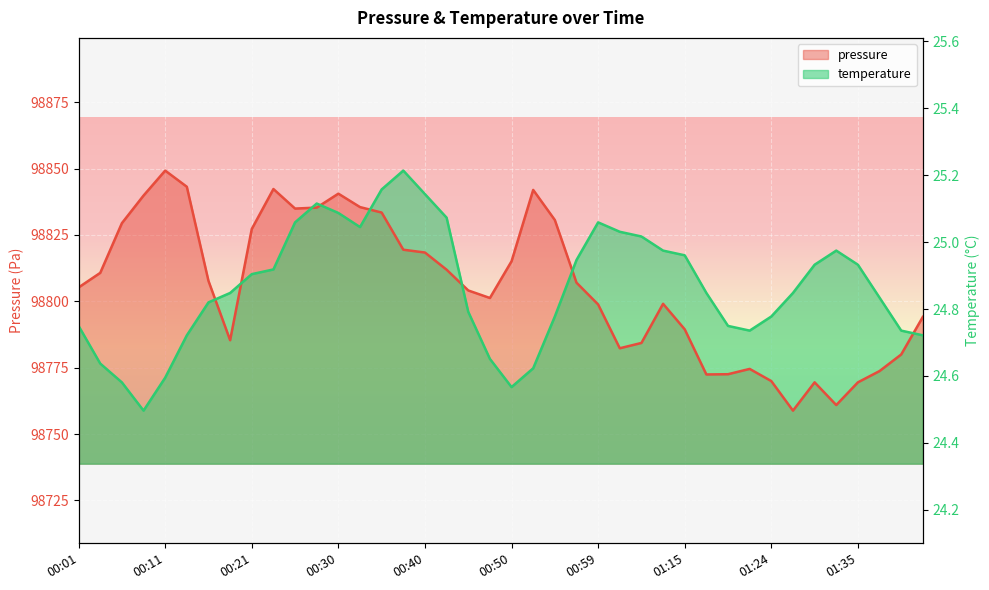

What is the difference between the highest and lowest values at 01:15?

27.9